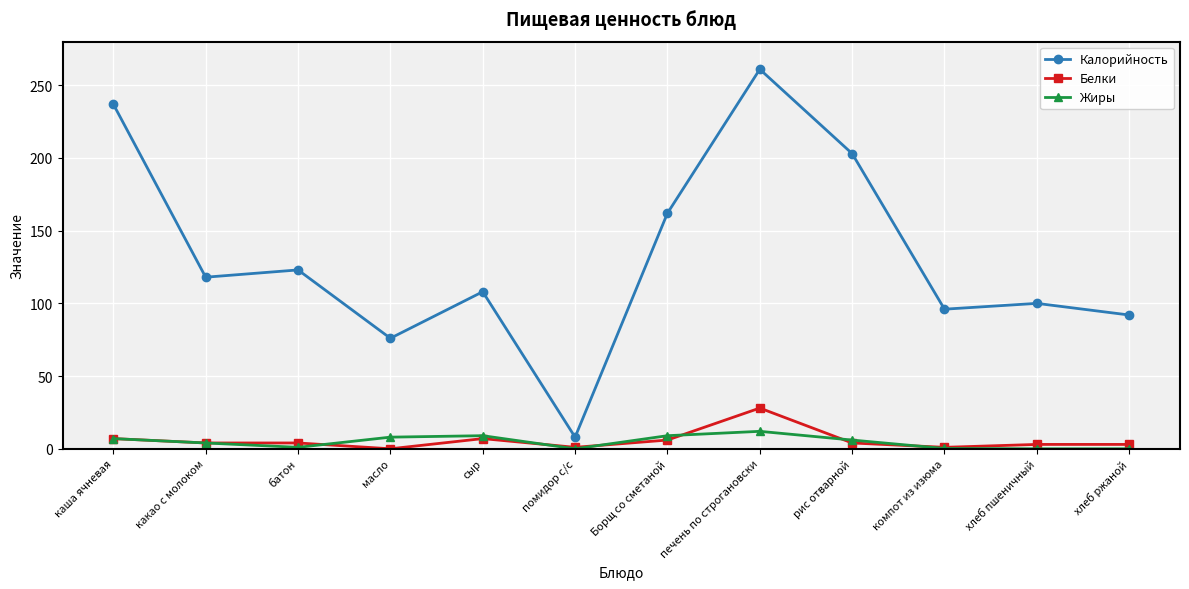

What is the highest value of the Белки series?

28.0